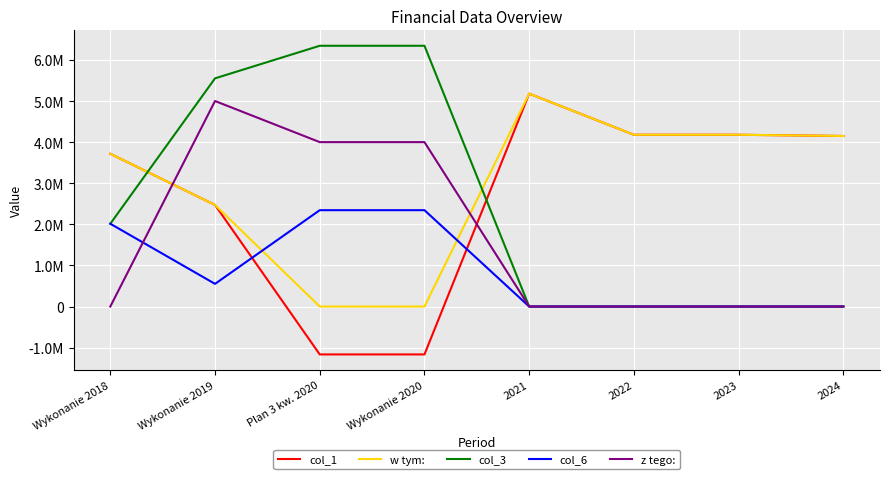

True or false: col_3 and z tego: cross at least once.

False